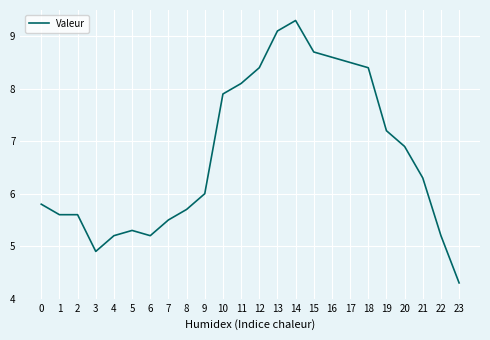

Between 20 and 6, which is larger?

20